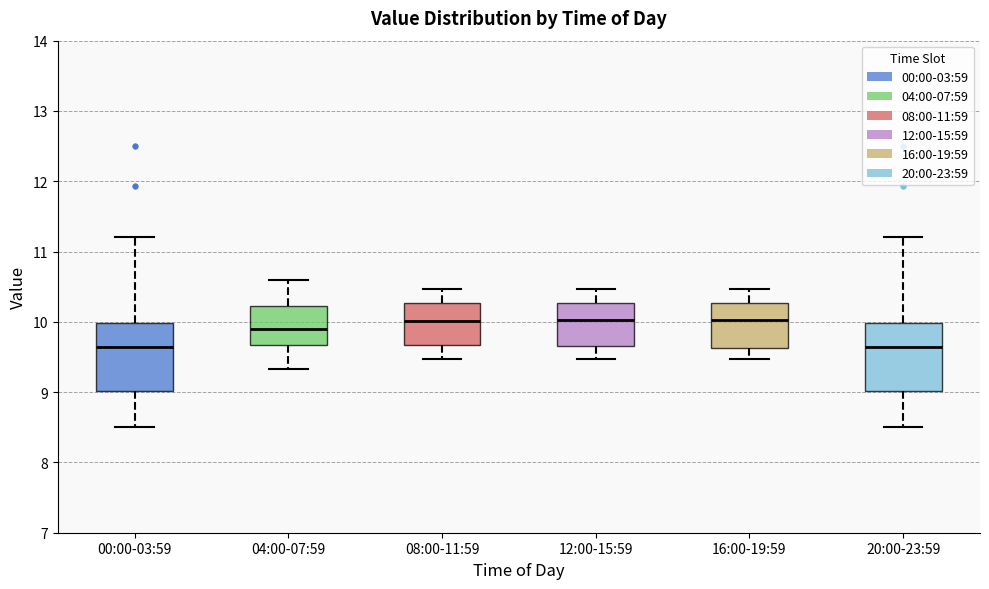

Reading left to right, read every box against the y-axis: the position of its median line, the range the box covers, and the ends of its whiskers. The values are not printed on the chart, so give them approximately, as read against the axis.

00:00-03:59: median 9.6, box 9.0 to 10.0, whiskers 8.5 to 11.2
04:00-07:59: median 9.9, box 9.7 to 10.2, whiskers 9.3 to 10.6
08:00-11:59: median 10.0, box 9.7 to 10.3, whiskers 9.5 to 10.5
12:00-15:59: median 10.0, box 9.7 to 10.3, whiskers 9.5 to 10.5
16:00-19:59: median 10.0, box 9.6 to 10.3, whiskers 9.5 to 10.5
20:00-23:59: median 9.6, box 9.0 to 10.0, whiskers 8.5 to 11.2